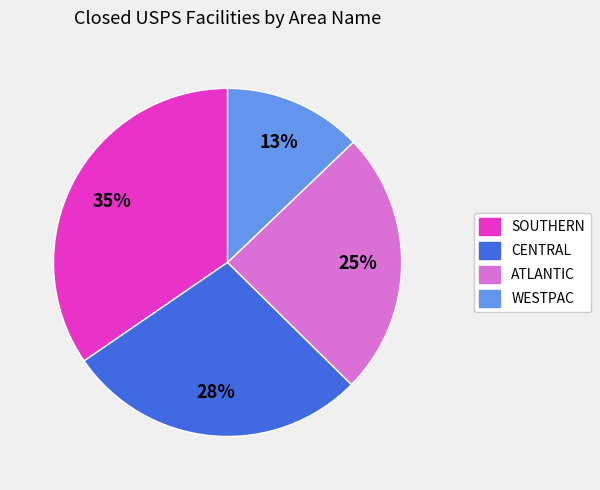

What percentage is the SOUTHERN slice, to the nearest percent?

35%